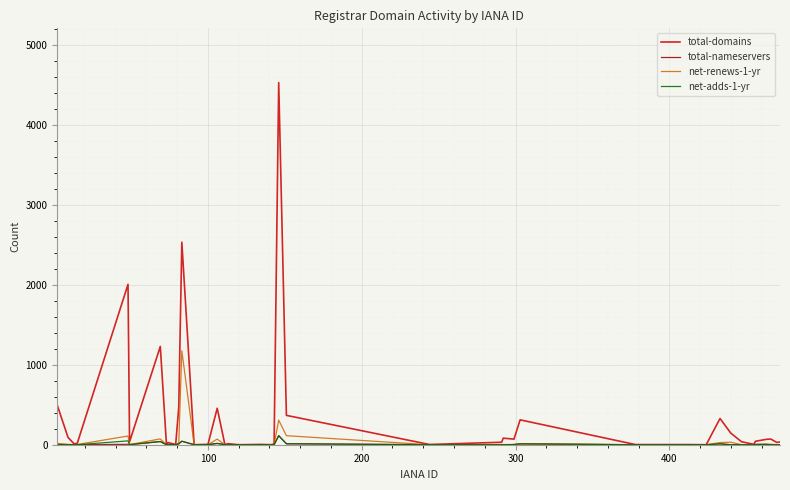

Which series has the largest range (max minus min)?

total-domains